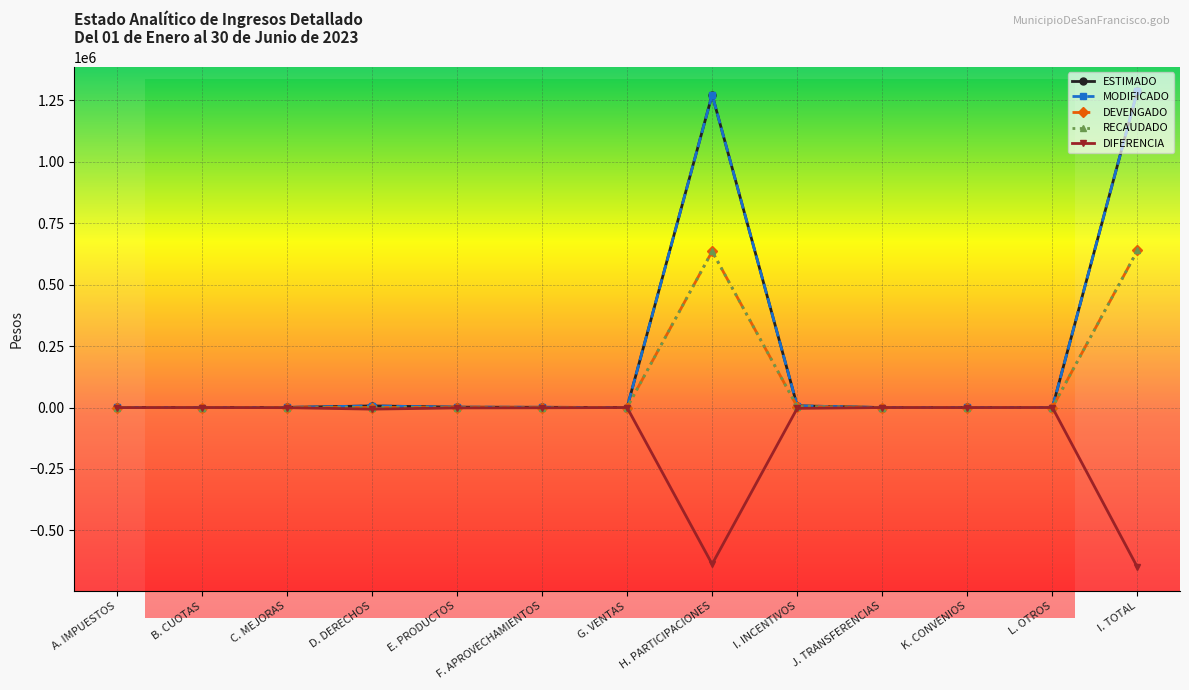

What is the maximum value for DEVENGADO?

639103.5